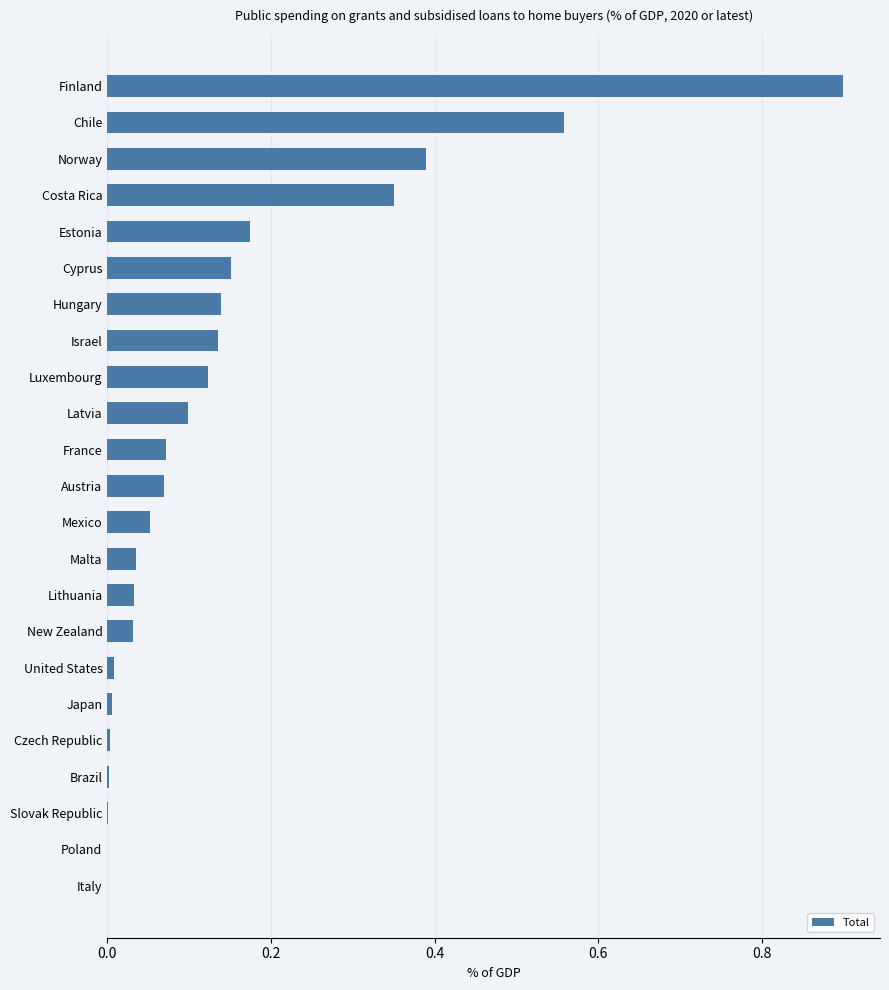

Which category has the highest value across all series?

Finland